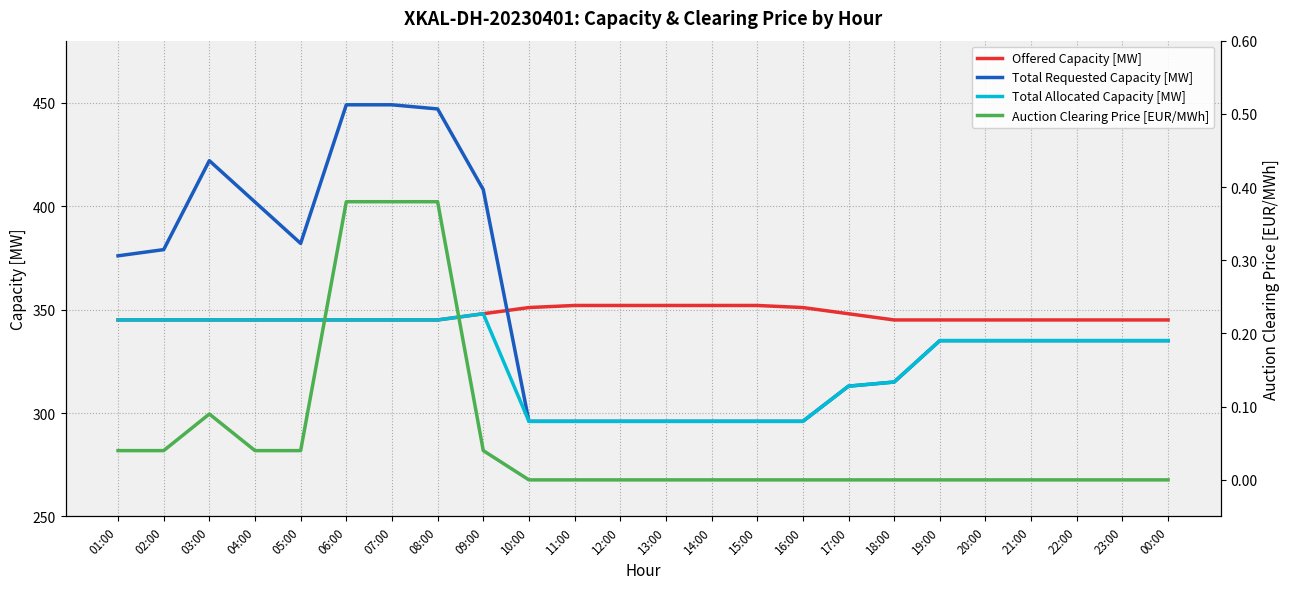

The Auction Clearing Price [EUR/MWh] series shows -0.2 at 19:00. True or false?

False